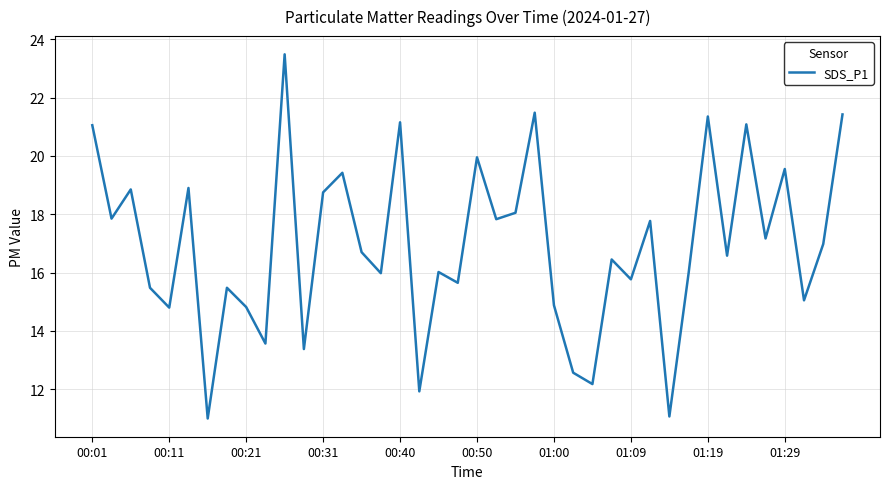

What is the greatest value displayed?

23.5